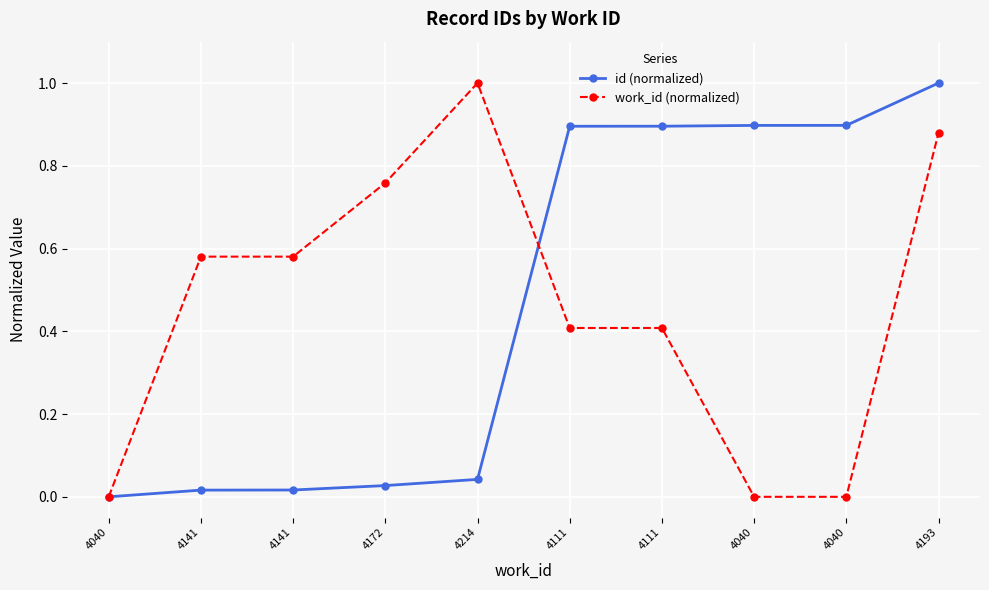

How many interior local peaks does the work_id (normalized) series have?

1